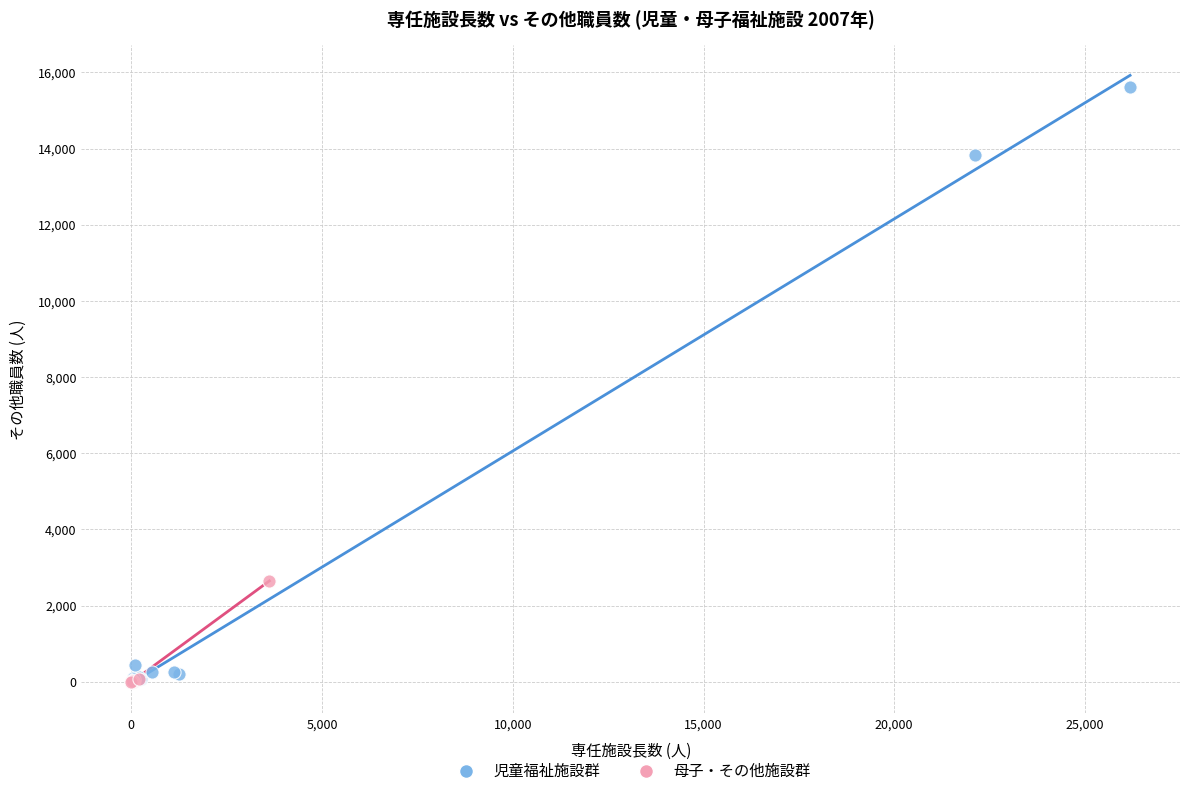

Which series has the widest spread of Y values?

児童福祉施設群